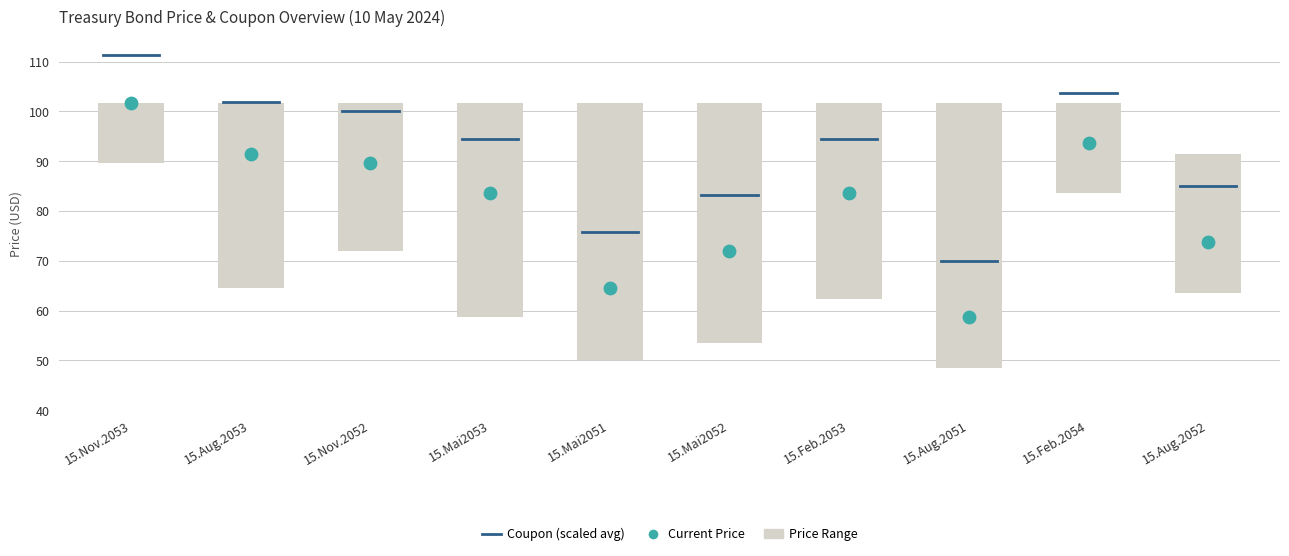

Between 15.Mai2053 and 15.Nov.2053, which is larger?

15.Nov.2053